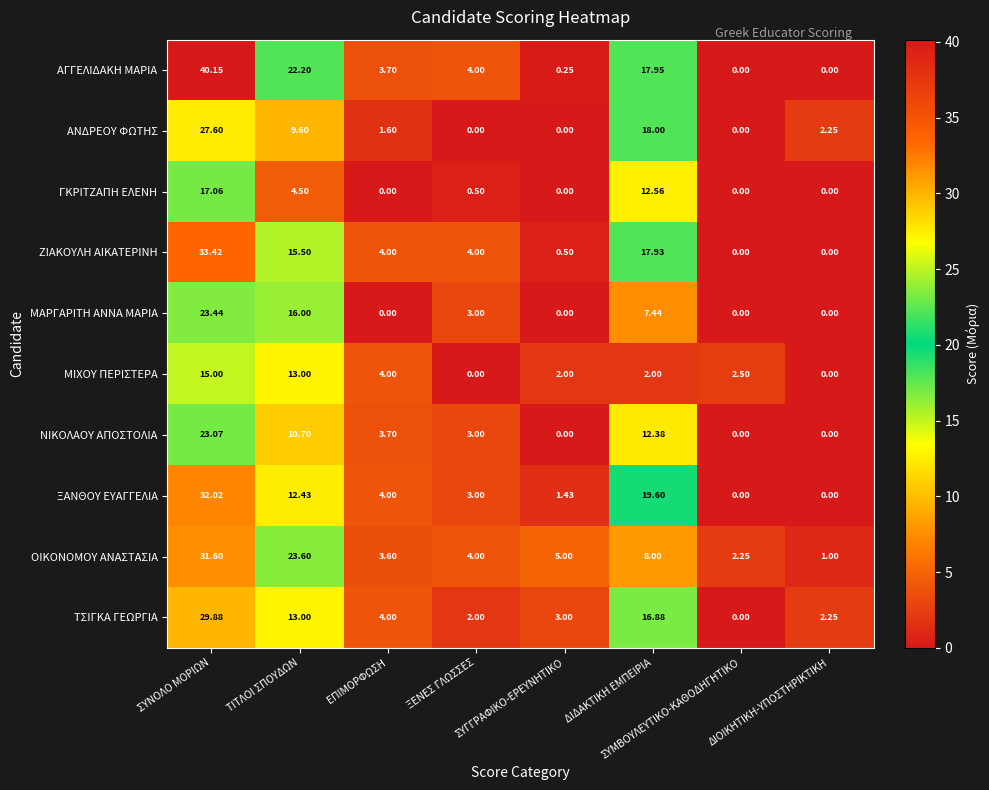

Which series has the largest total across all categories?

ΑΓΓΕΛΙΔΑΚΗ ΜΑΡΙΑ